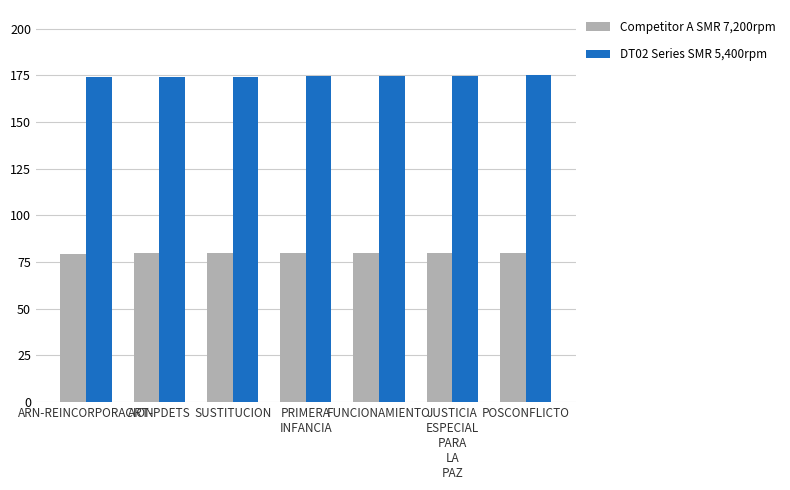

What is the label of the 3rd bar from the left?

SUSTITUCION